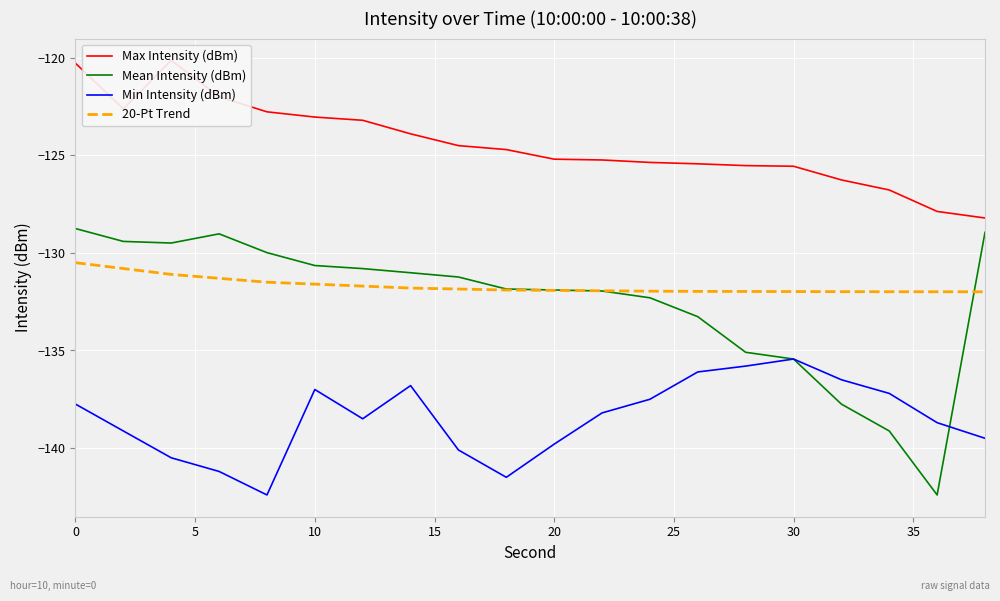

True or false: Min Intensity (dBm) and 20-Pt Trend intersect in this chart.

False